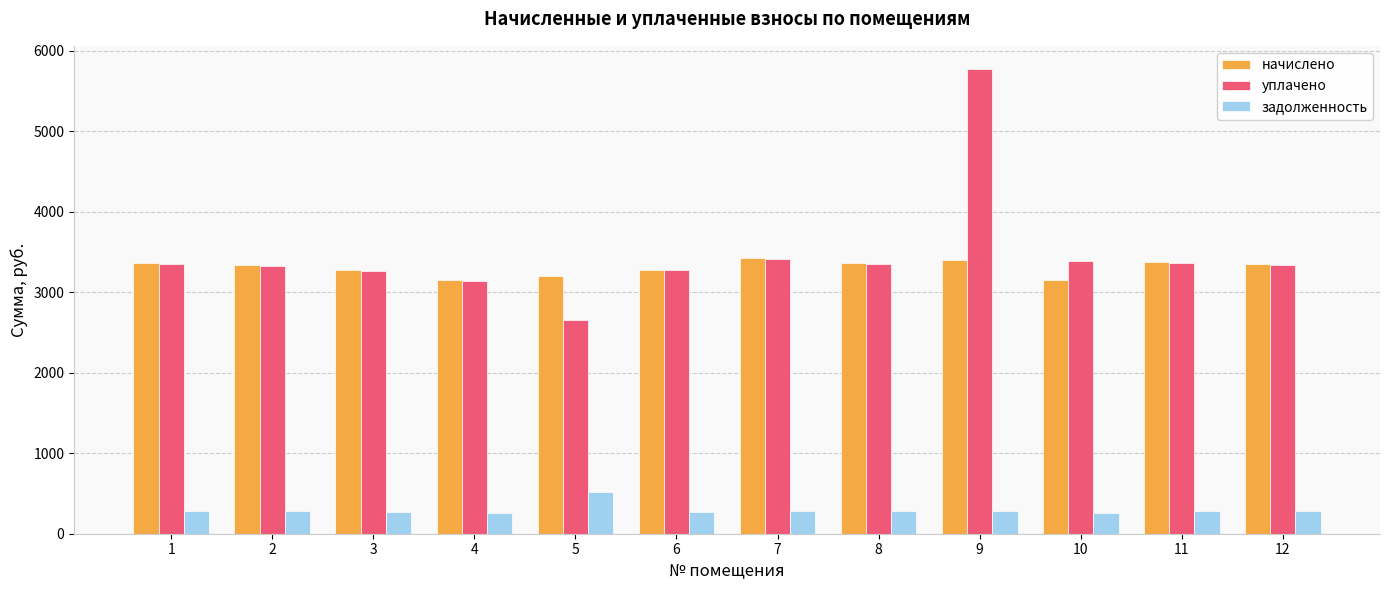

True or false: уплачено has a value of 4401.3 at 11.

False